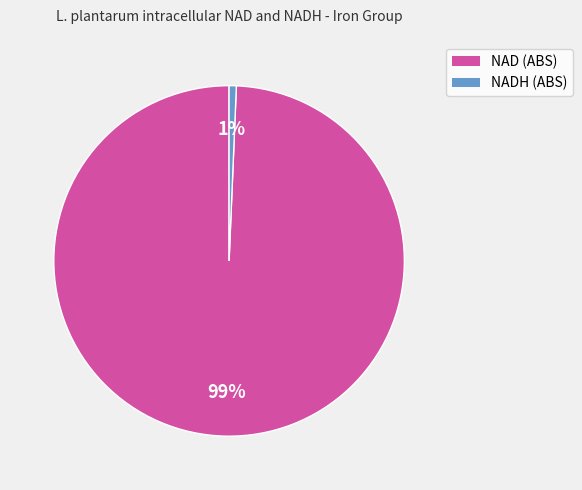

True or false: NADH (ABS) accounts for 11% of the total.

False